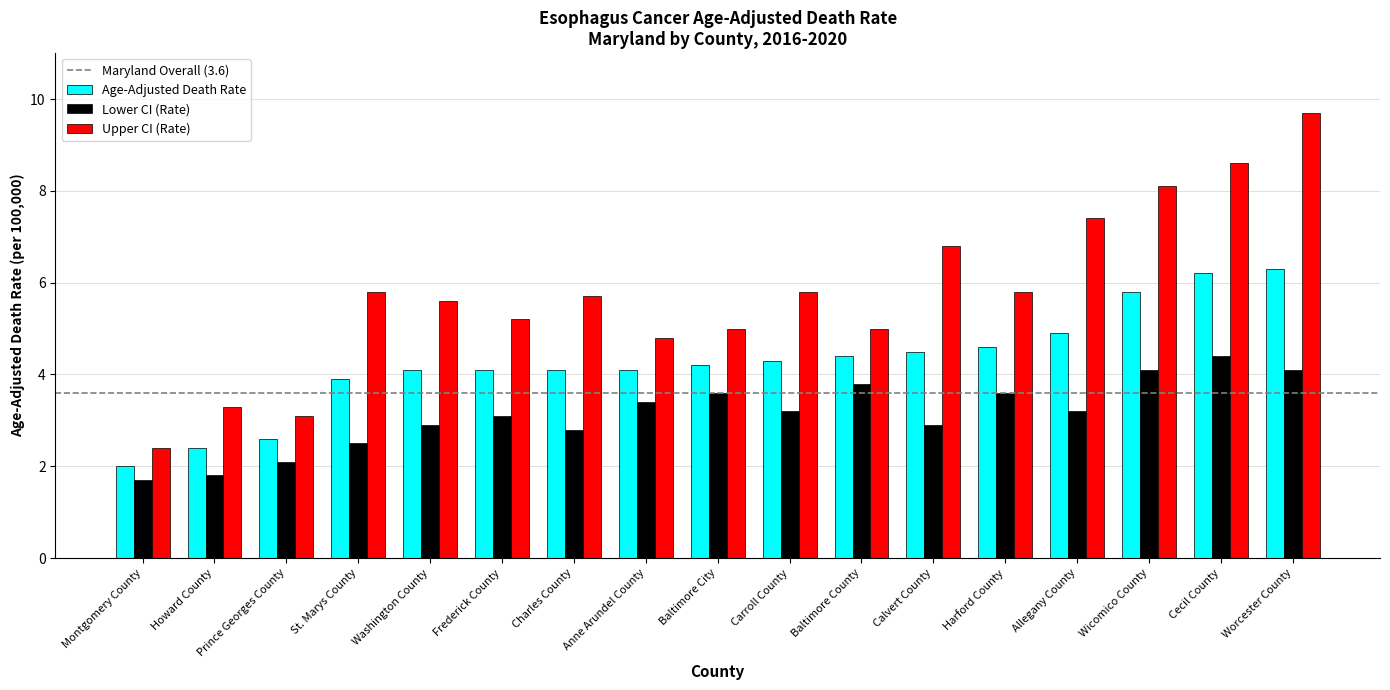

Reading left to right, transcribe all the data shown in this chart.

Age-Adjusted Death Rate: Montgomery County=2.0	Howard County=2.4	Prince Georges County=2.6	St. Marys County=3.9	Washington County=4.1	Frederick County=4.1	Charles County=4.1	Anne Arundel County=4.1	Baltimore City=4.2	Carroll County=4.3	Baltimore County=4.4	Calvert County=4.5	Harford County=4.6	Allegany County=4.9	Wicomico County=5.8	Cecil County=6.2	Worcester County=6.3
Lower CI (Rate): Montgomery County=1.7	Howard County=1.8	Prince Georges County=2.1	St. Marys County=2.5	Washington County=2.9	Frederick County=3.1	Charles County=2.8	Anne Arundel County=3.4	Baltimore City=3.6	Carroll County=3.2	Baltimore County=3.8	Calvert County=2.9	Harford County=3.6	Allegany County=3.2	Wicomico County=4.1	Cecil County=4.4	Worcester County=4.1
Upper CI (Rate): Montgomery County=2.4	Howard County=3.3	Prince Georges County=3.1	St. Marys County=5.8	Washington County=5.6	Frederick County=5.2	Charles County=5.7	Anne Arundel County=4.8	Baltimore City=5.0	Carroll County=5.8	Baltimore County=5.0	Calvert County=6.8	Harford County=5.8	Allegany County=7.4	Wicomico County=8.1	Cecil County=8.6	Worcester County=9.7